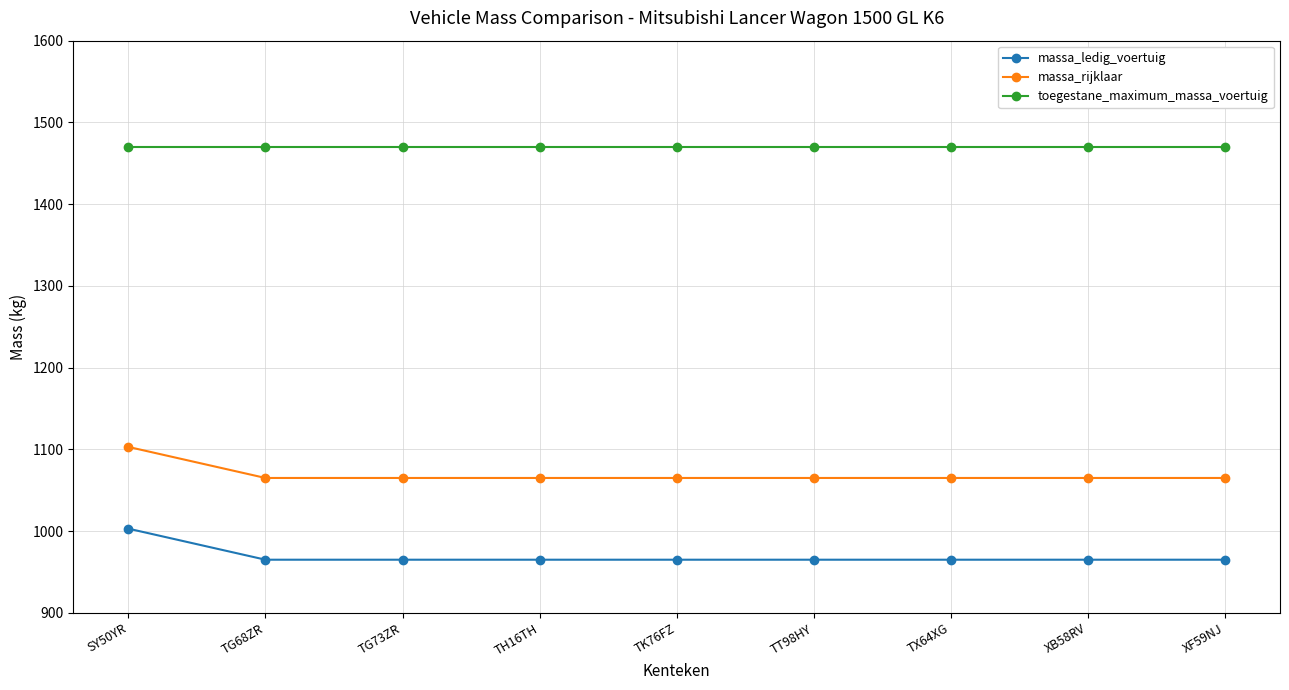

What is the sum of all massa_ledig_voertuig values?

8723